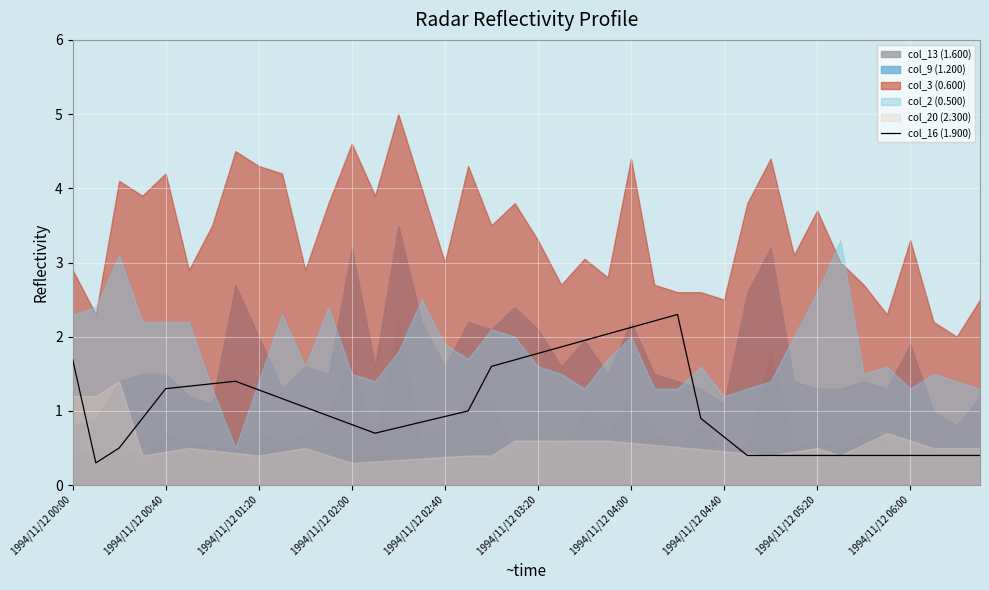

What is the difference between the second highest and minimum values?

1.9